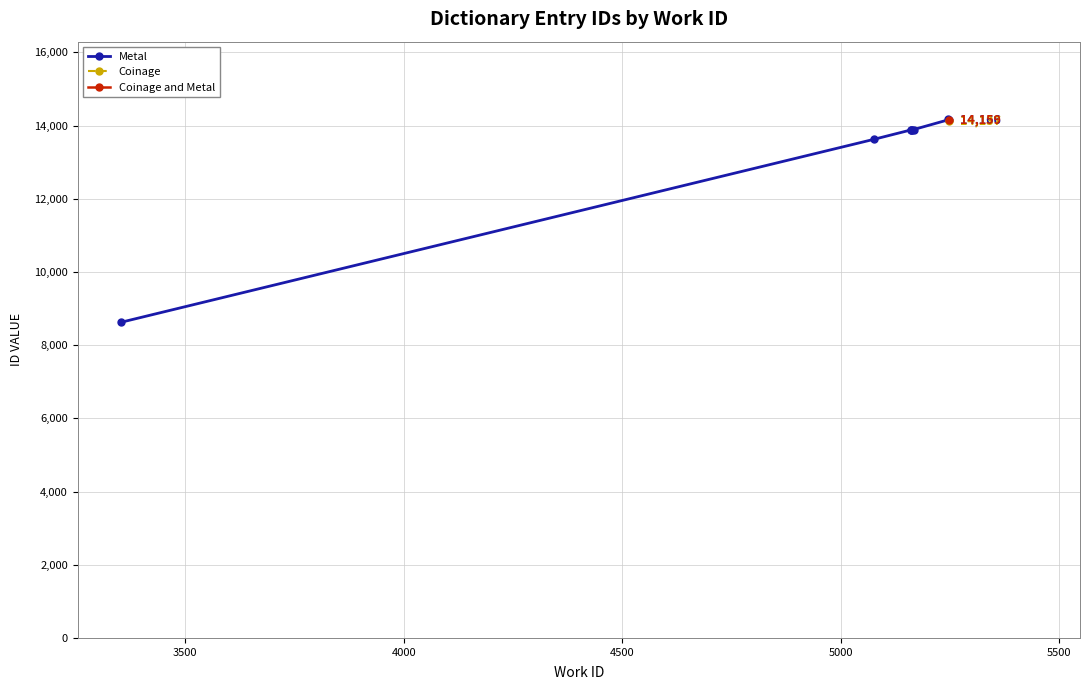

How many data points does each series have?

8